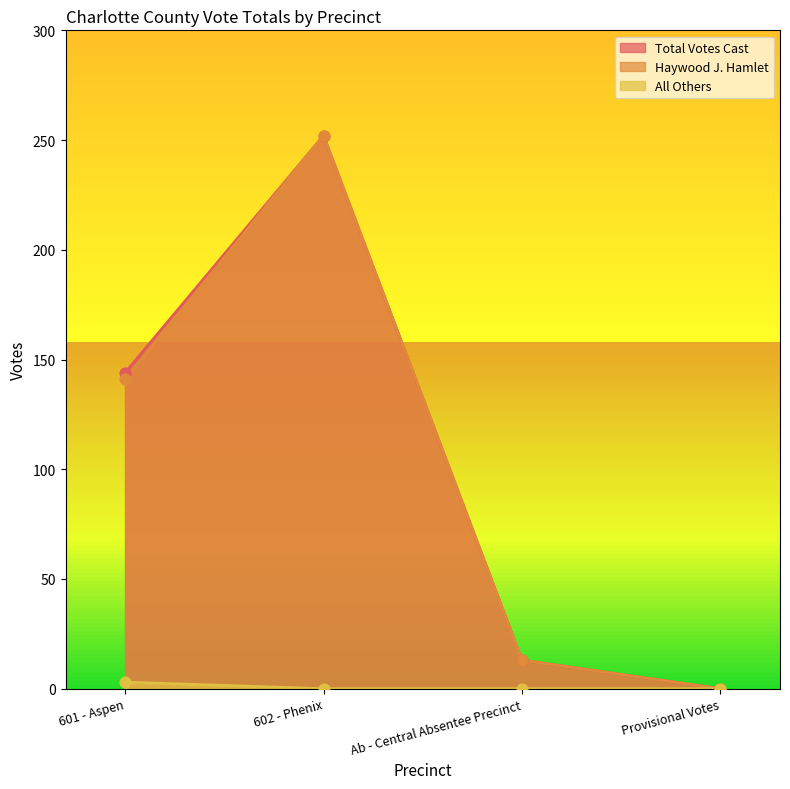

Which series contains the lowest Y value?

Total Votes Cast